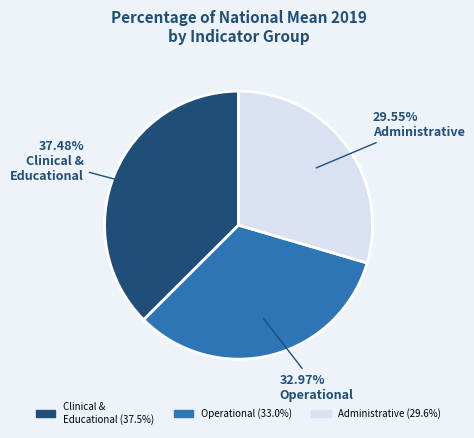

Does any single category account for the majority?

No